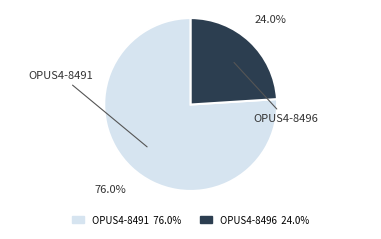

Which slice represents more than half of the pie?

OPUS4-8491